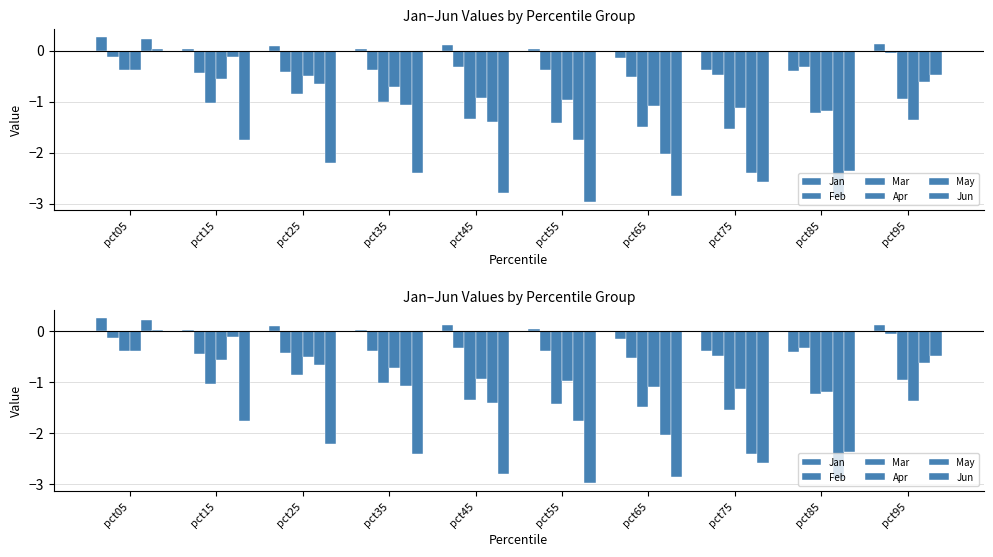

Does the chart contain any negative values?

Yes